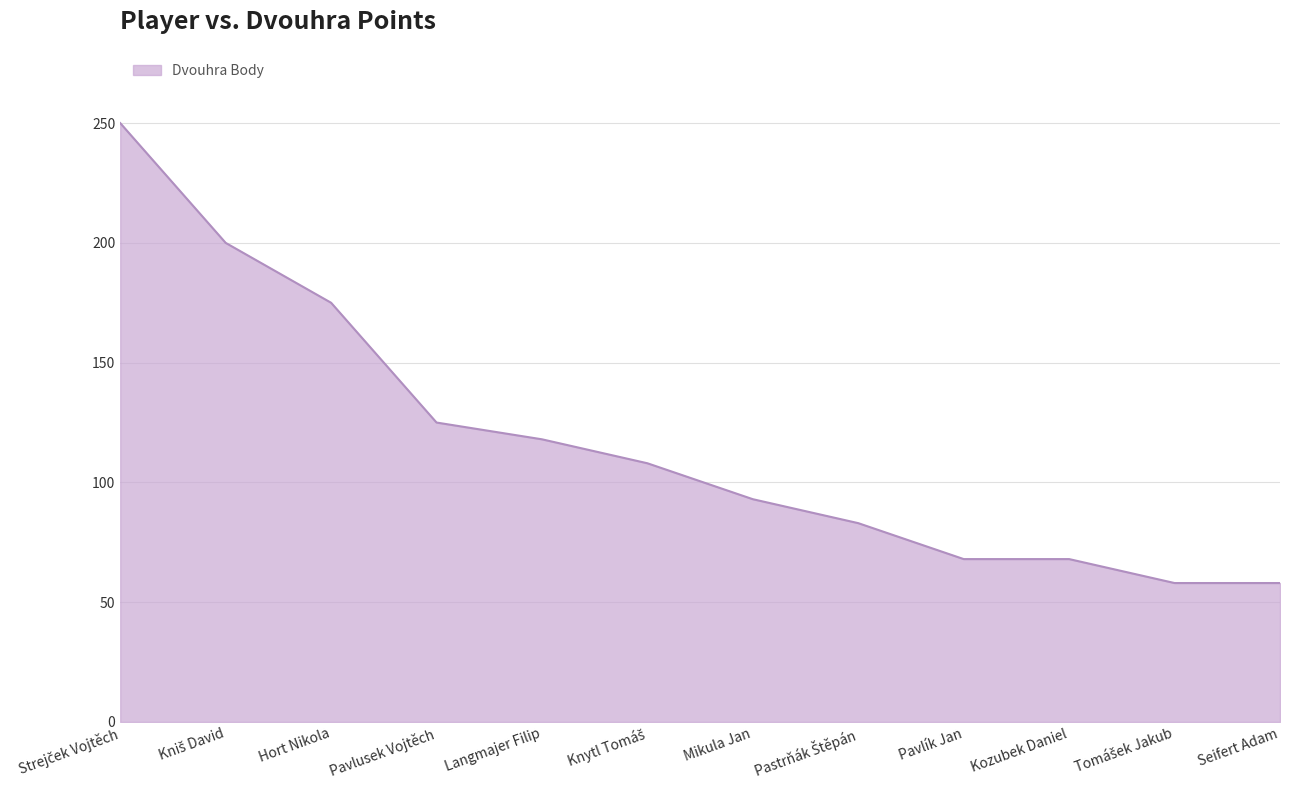

What is the sum of all values?

1404